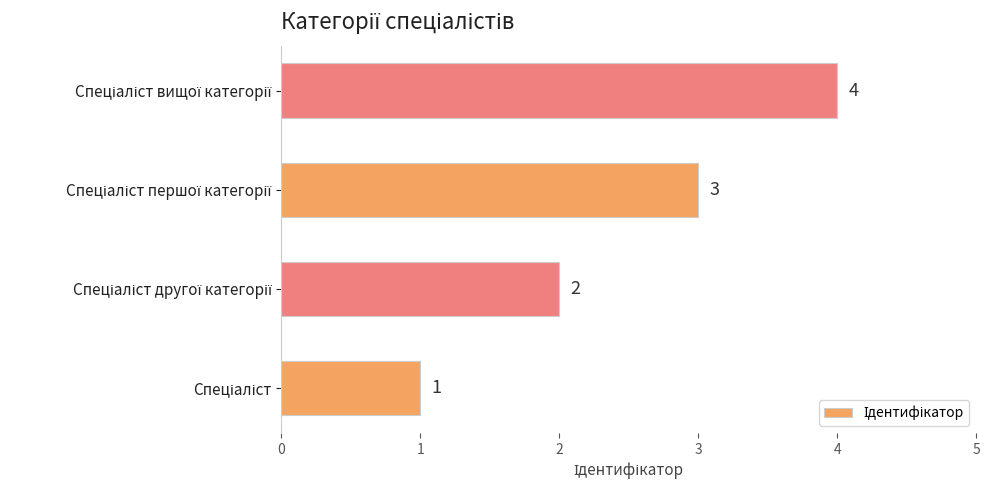

How many data points are less than 3?

2